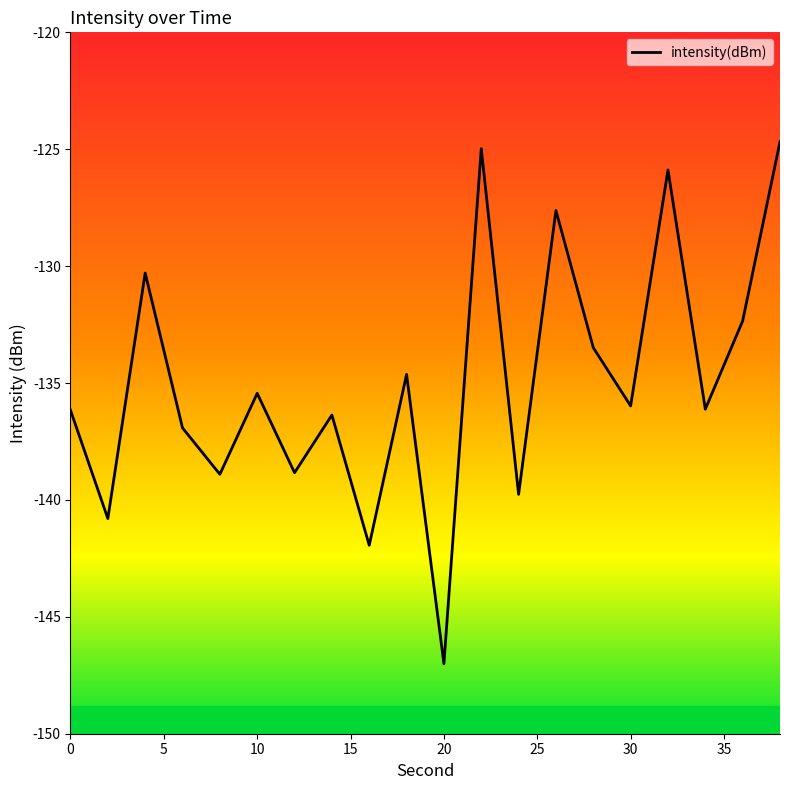

What is the difference between the maximum and minimum values?

22.3